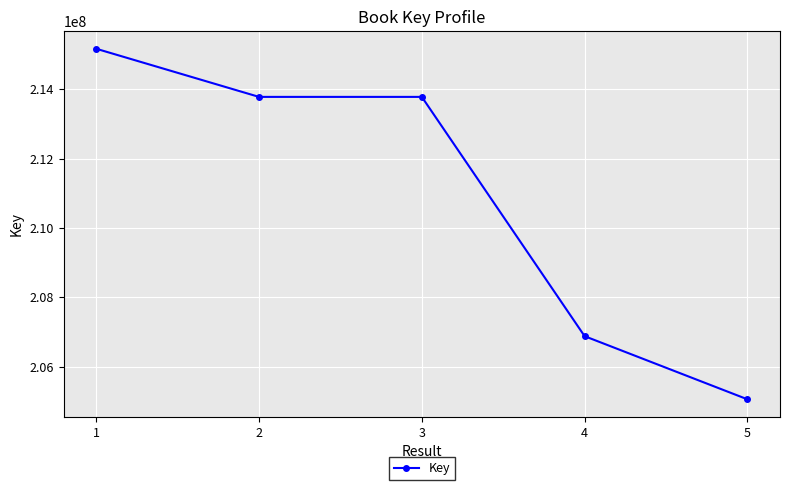

What is the ratio of the value at 2 to the value at 1?

1.0